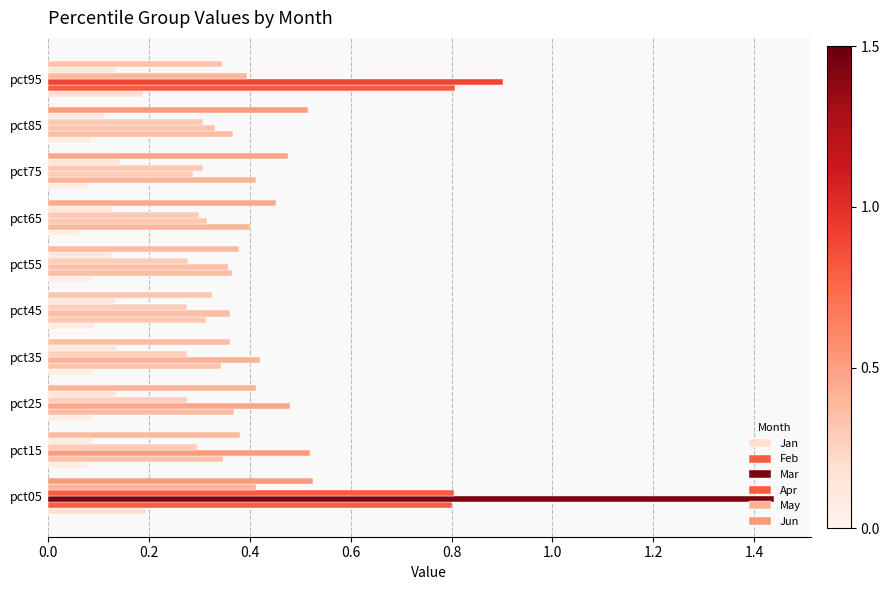

Count the number of data series in this chart.

6